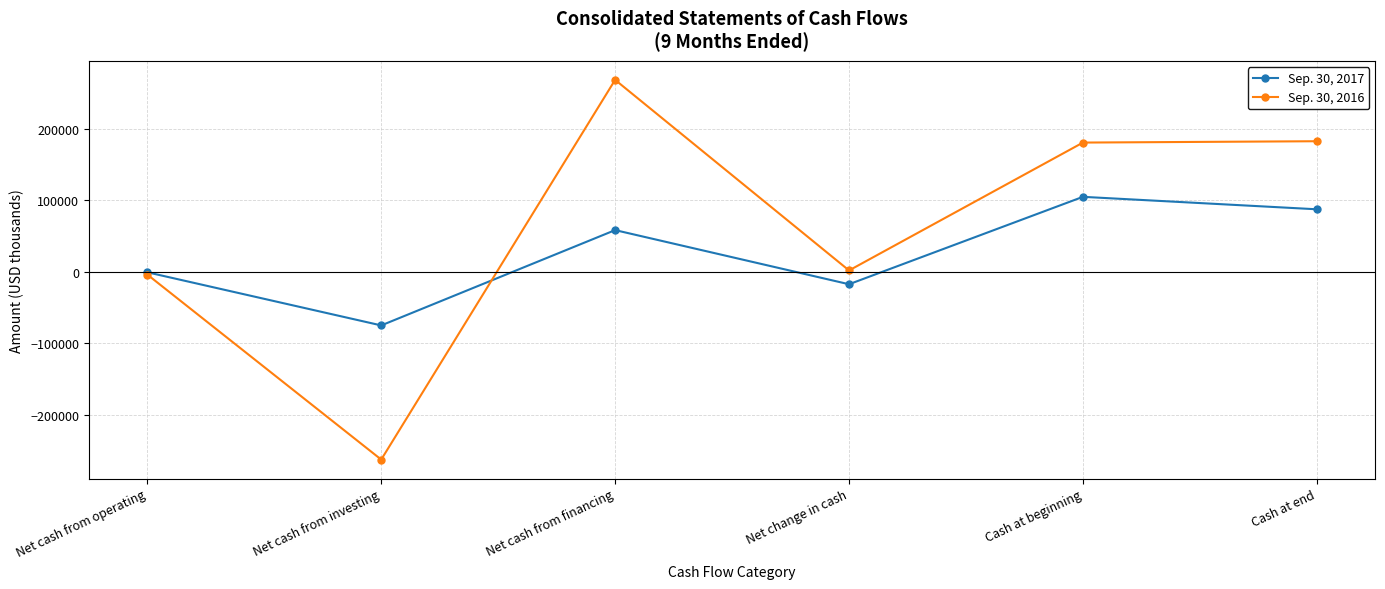

What is the minimum value for Sep. 30, 2017?

-75060